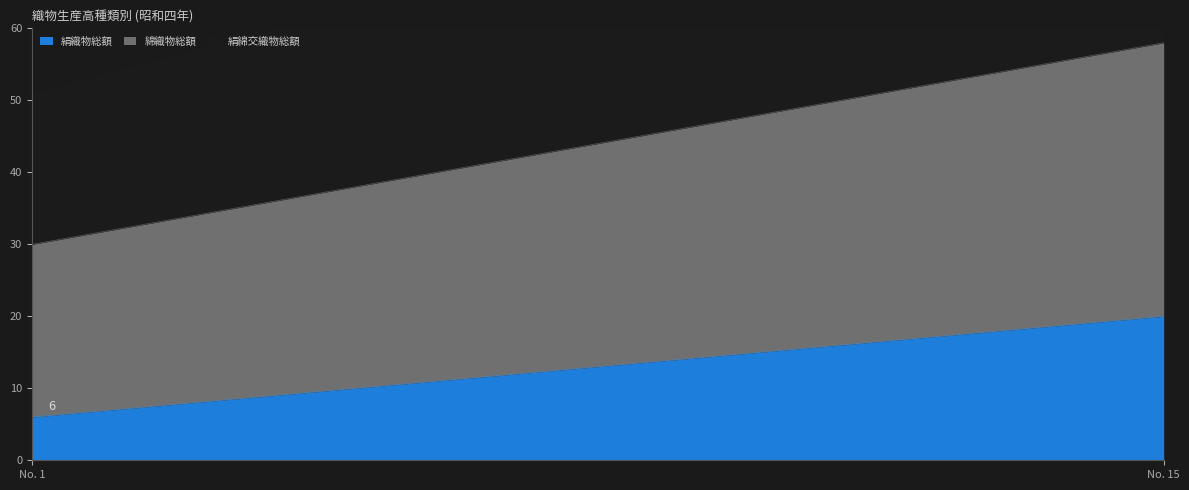

What is the value of the 絹織物総額 point at the 1st from the left?

6